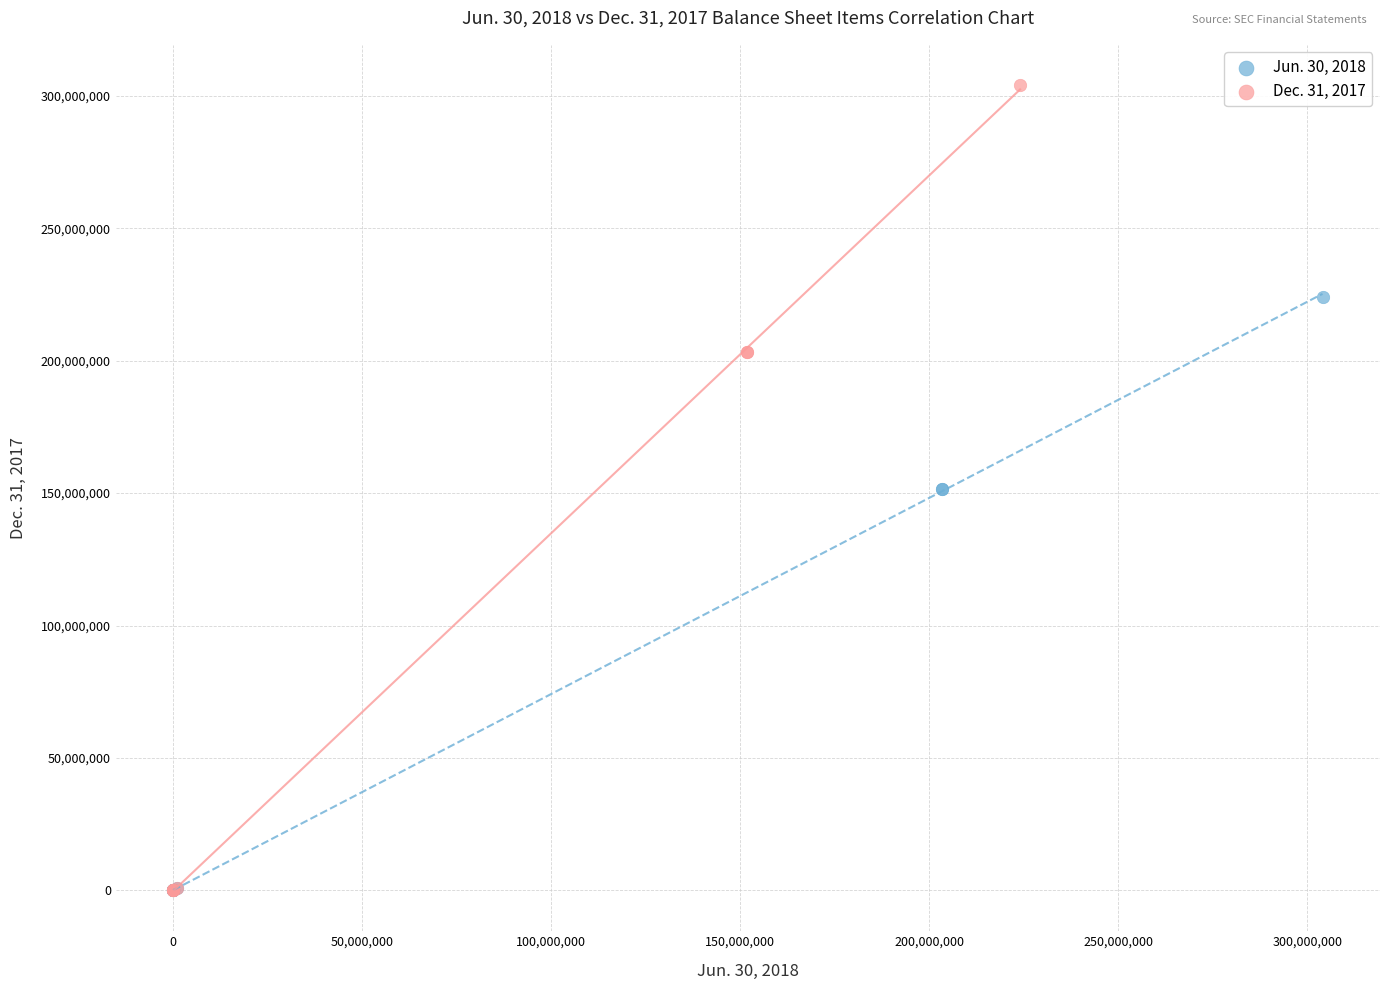

Which series contains the highest Y value?

Dec. 31, 2017